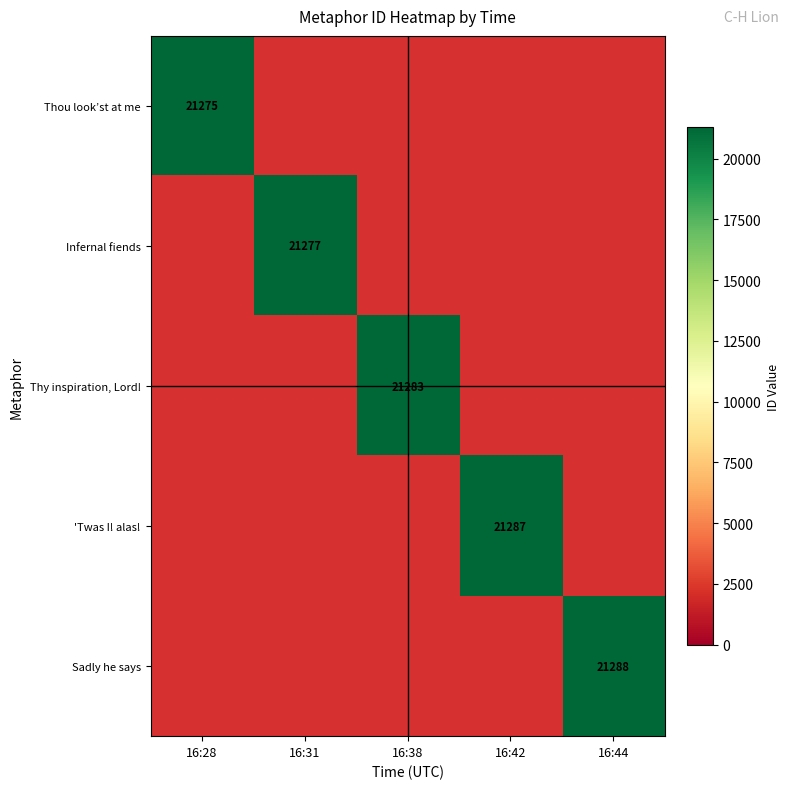

What is the greatest value displayed?

21288.0